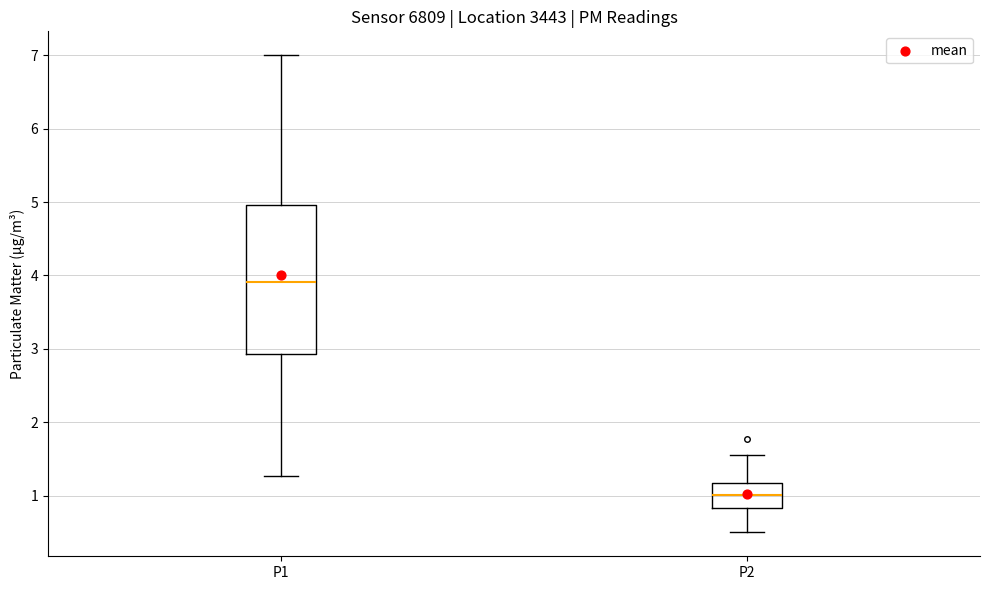

Where is the upper edge of the box for P1 on the y-axis? The values are not printed on the chart, so give them approximately, as read against the axis.

5.0